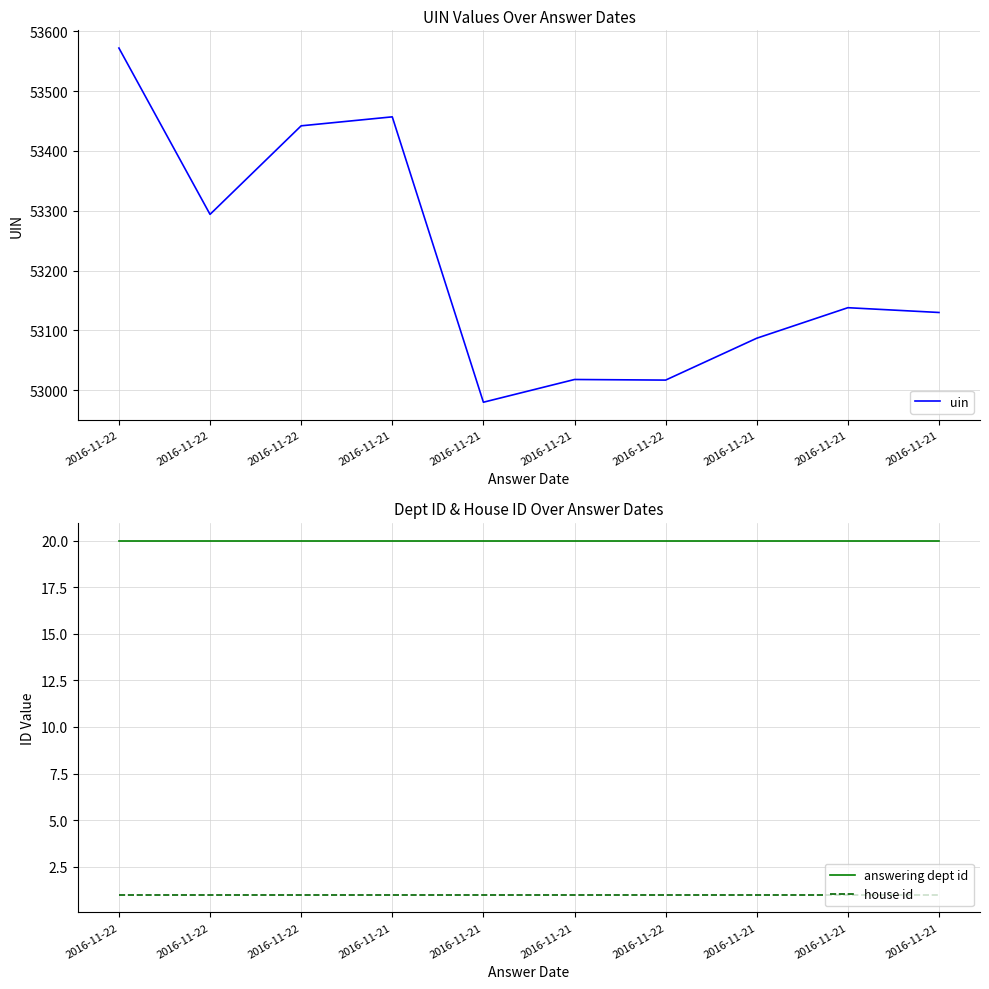

What is the label of the 1st point from the left?

2016-11-22